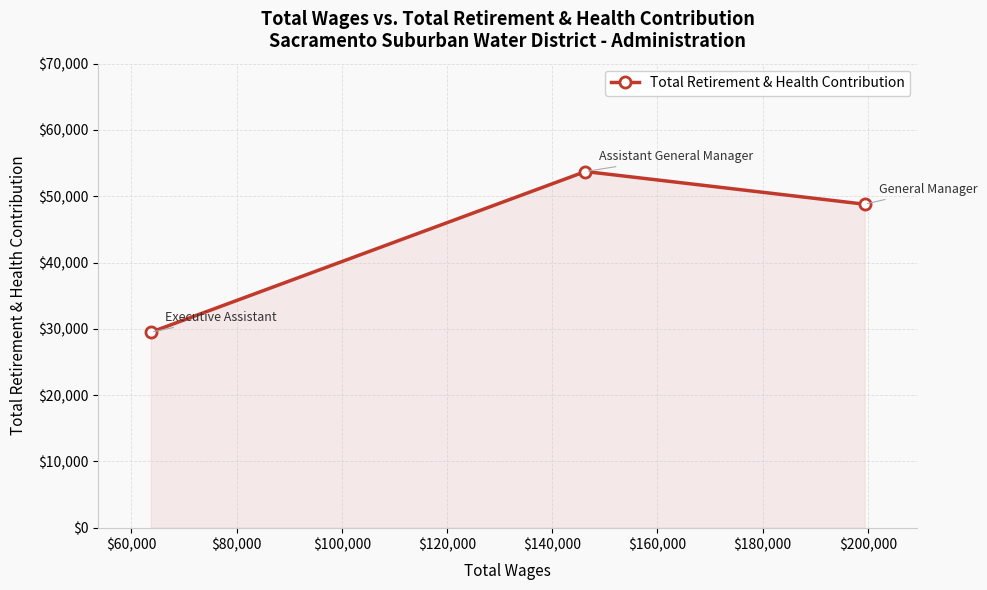

What is the average value?

44000